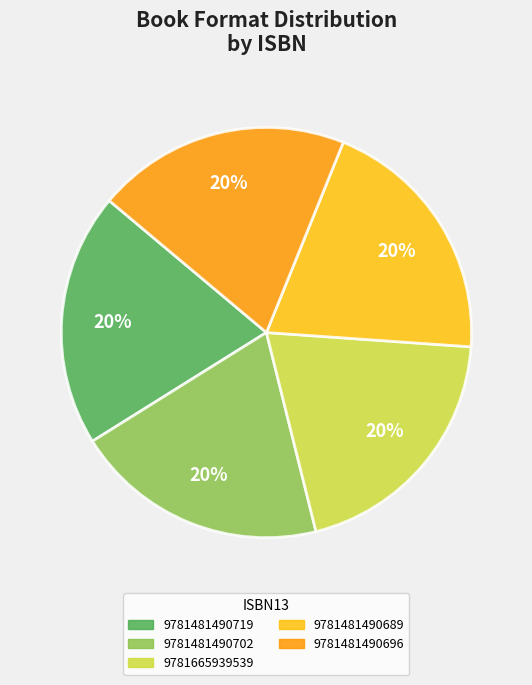

True or false: 9781481490696 accounts for 1% of the total.

False